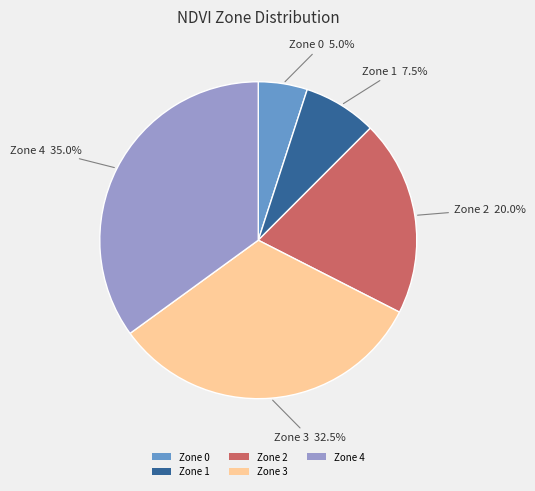

Does Zone 2 represent more than half of the total?

No